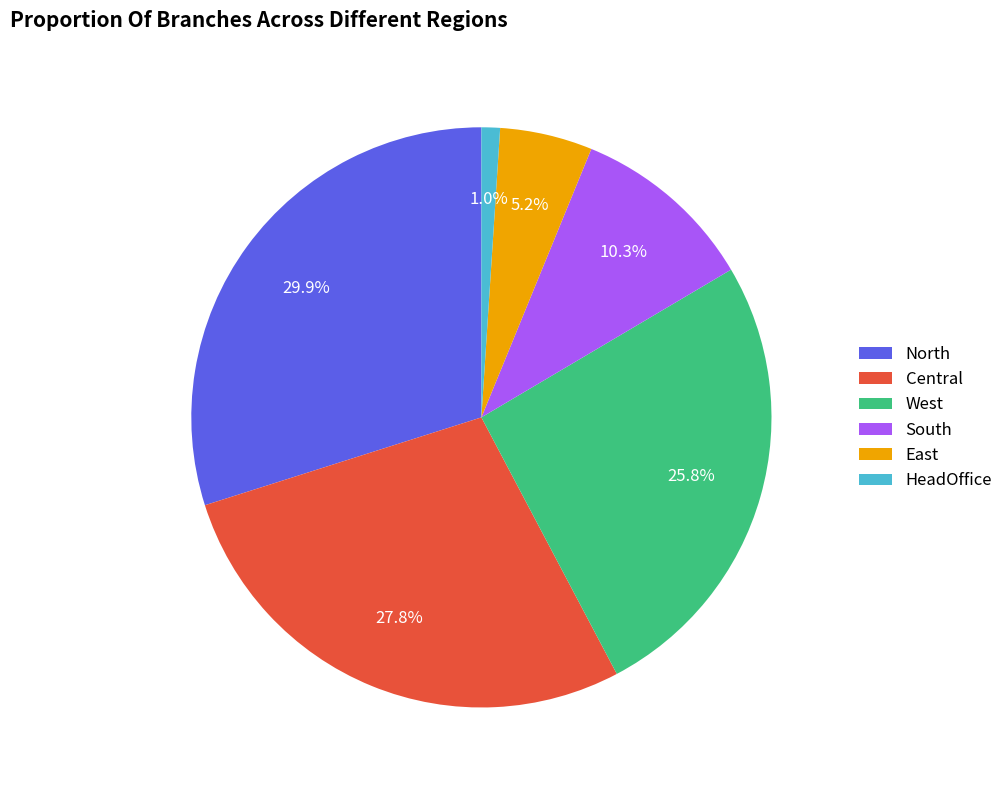

Which has a higher value, HeadOffice or Central?

Central